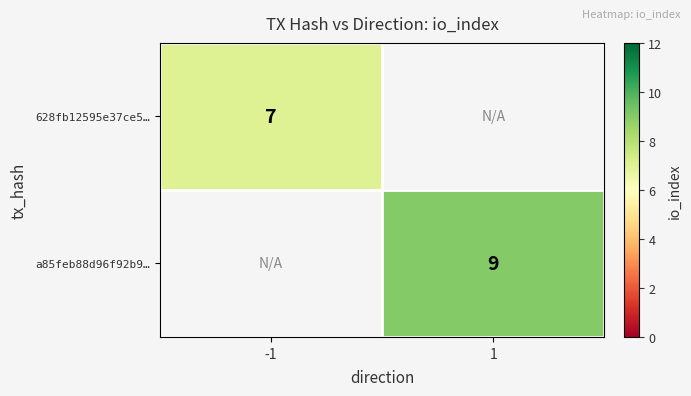

Is it true that a85feb88d96f92b9… equals 15 at 1?

False